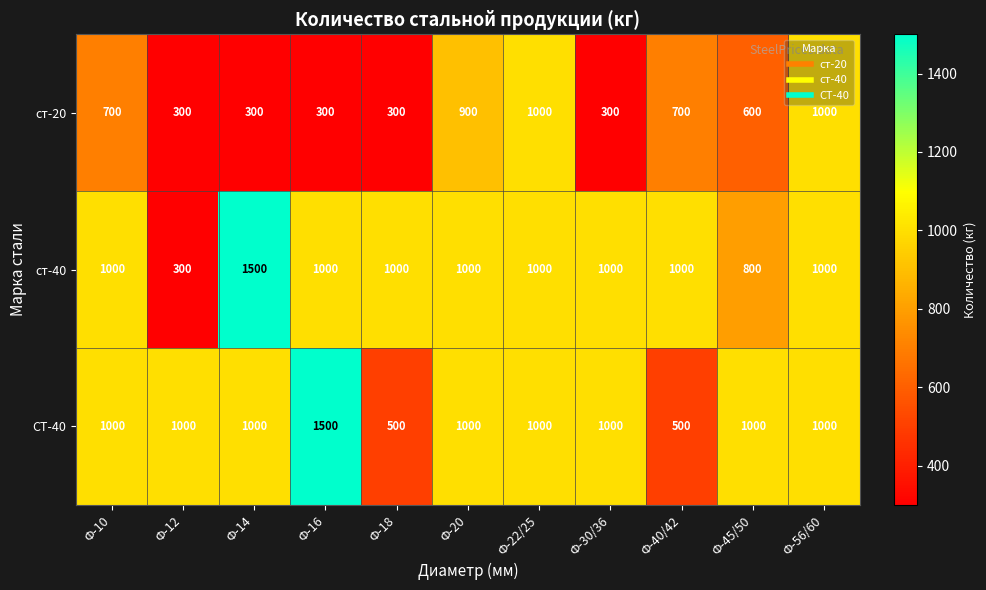

What is the difference between the maximum and second lowest values in the ст-20 series?

700